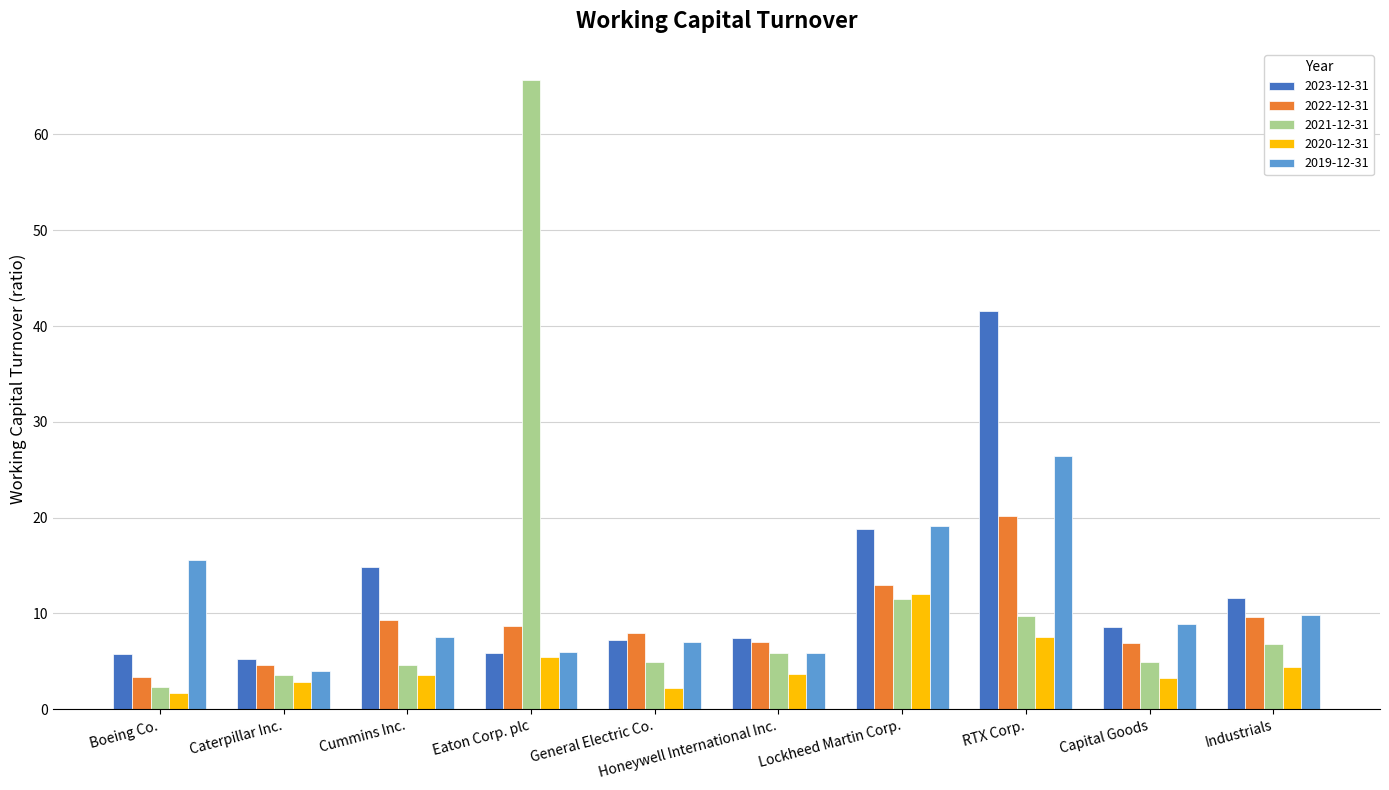

Which category has the highest value across all series?

Eaton Corp. plc